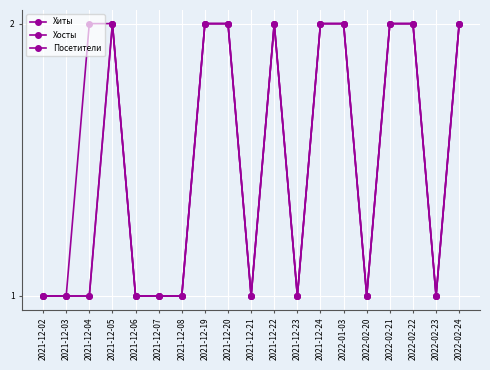

Reading left to right, transcribe all the data shown in this chart.

Хиты: 1	1	2	2	1	1	1	2	2	1	2	1	2	2	1	2	2	1	2
Хосты: 1	1	1	2	1	1	1	2	2	1	2	1	2	2	1	2	2	1	2
Посетители: 1	1	1	2	1	1	1	2	2	1	2	1	2	2	1	2	2	1	2